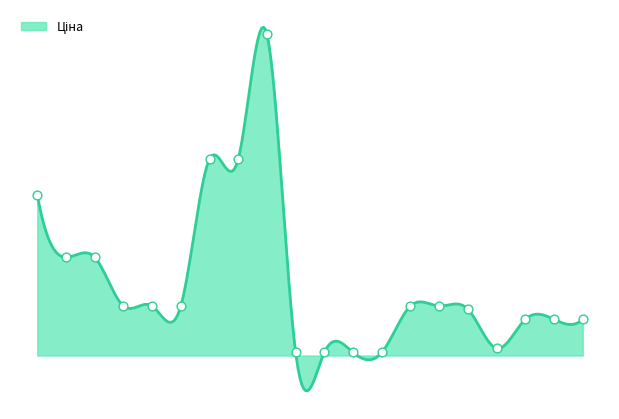

Between 24221099 and 284162245, which is larger?

284162245